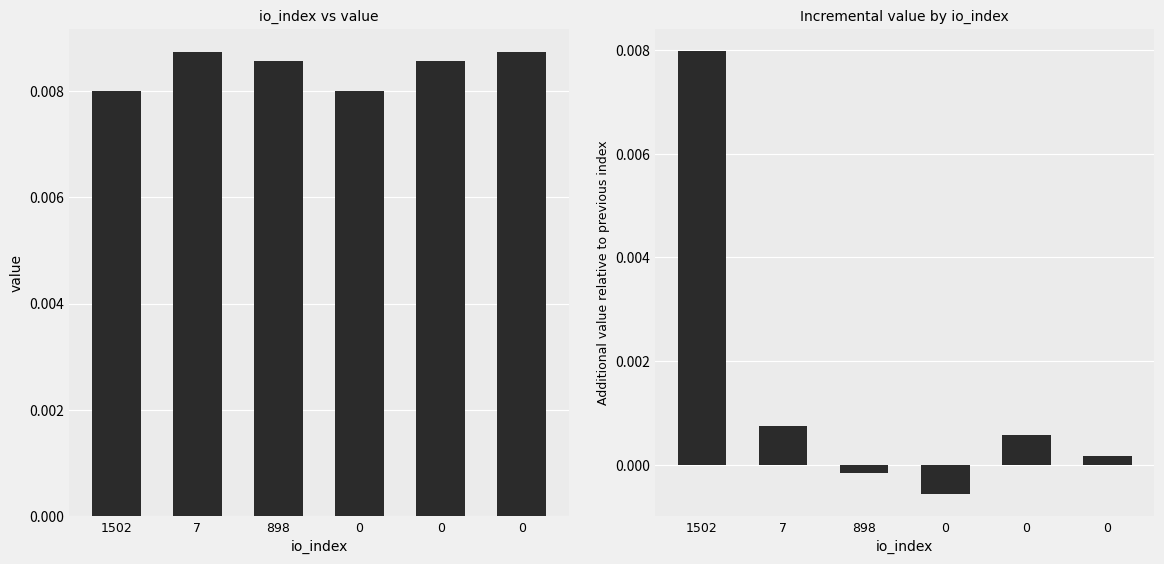

At which category is the sum across all series the highest?

1502